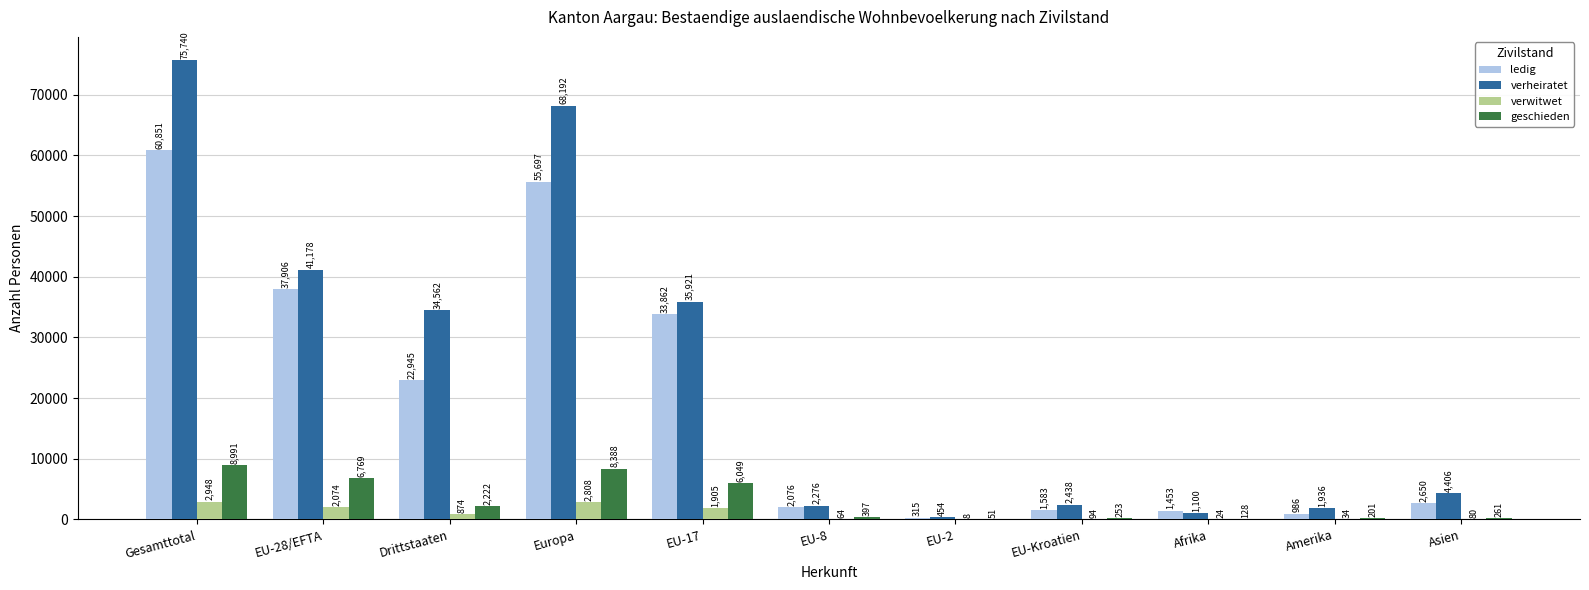

What are all the series names shown in the legend?

ledig, verheiratet, verwitwet, geschieden